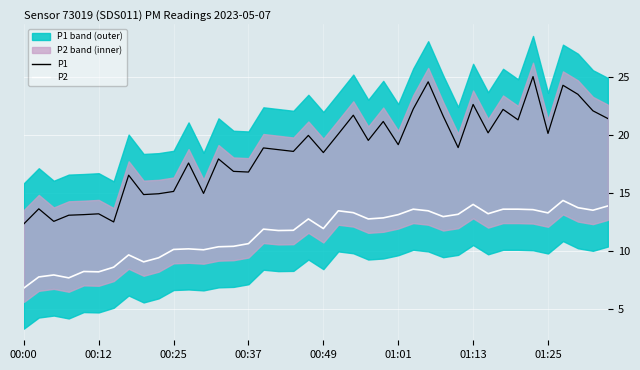

How many lines are shown in the chart?

2